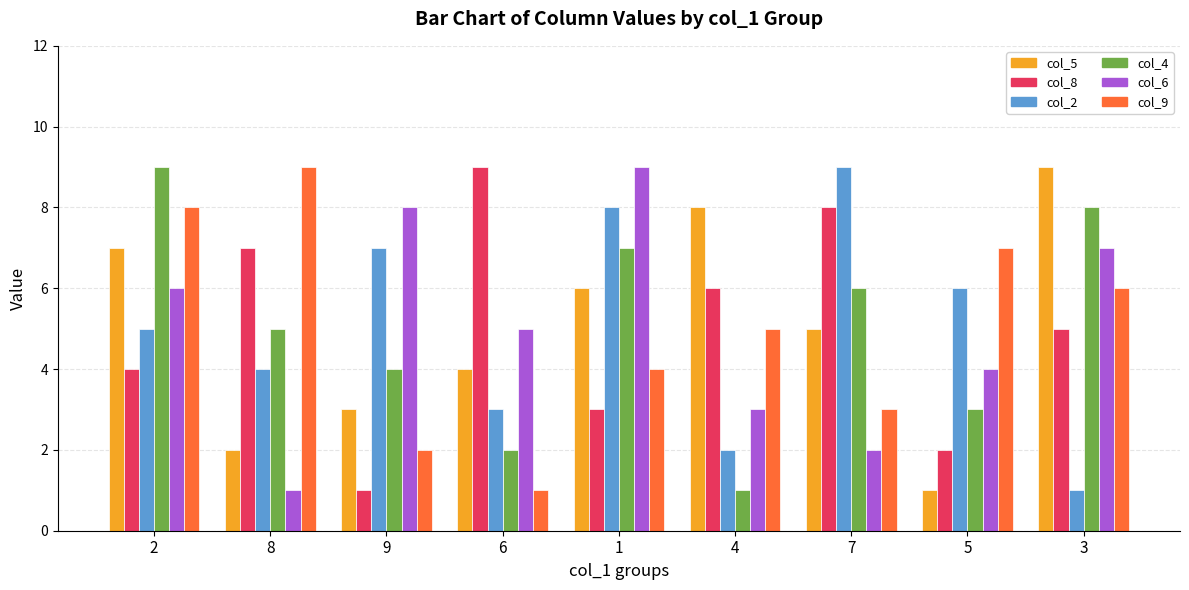

What is the sum of all col_2 values?

45